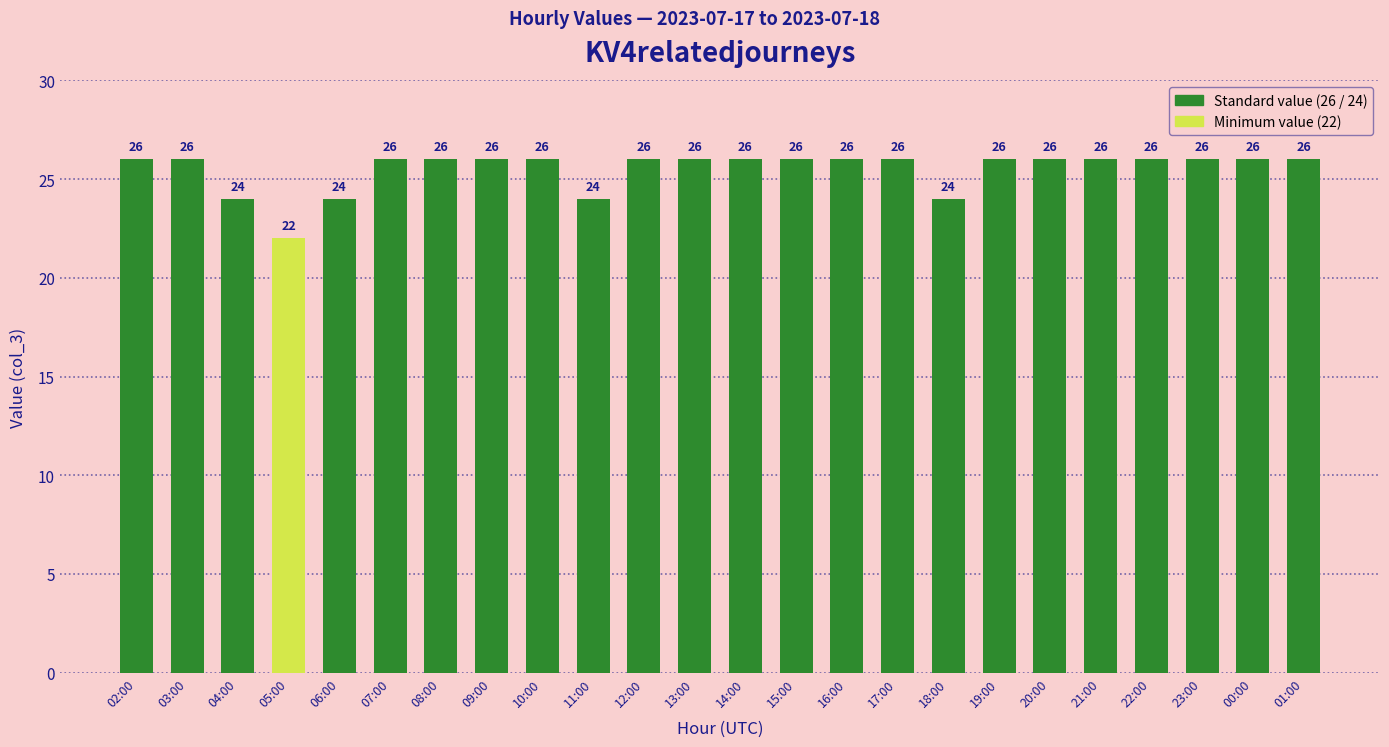

How many bars are there in total?

24